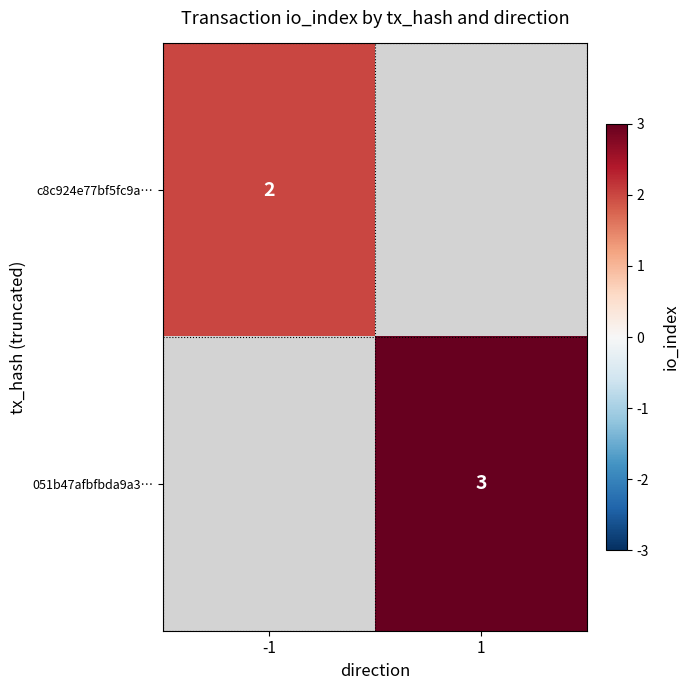

True or false: c8c924e77bf5fc9a… has a value of 3 at -1.

False